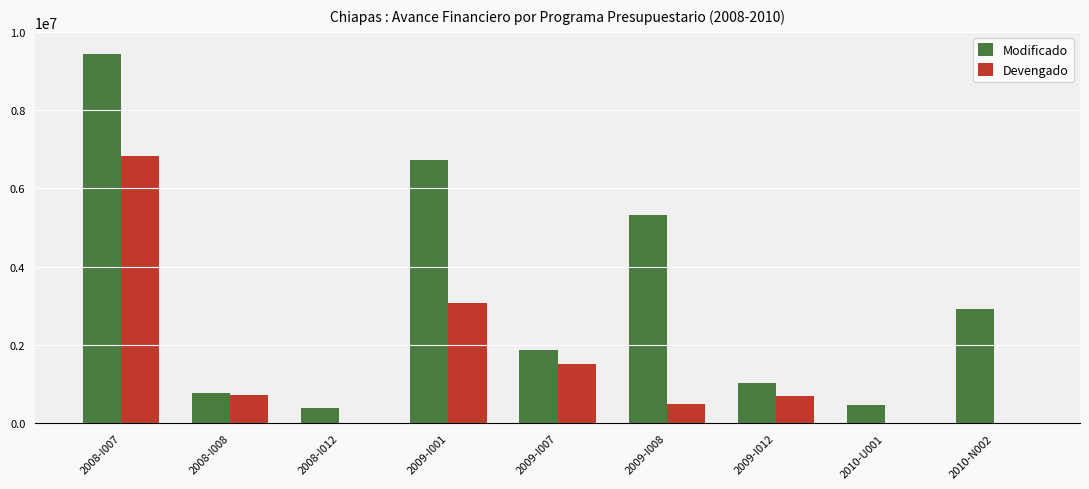

Read the Modificado value at 2009-I001.

6717512.7